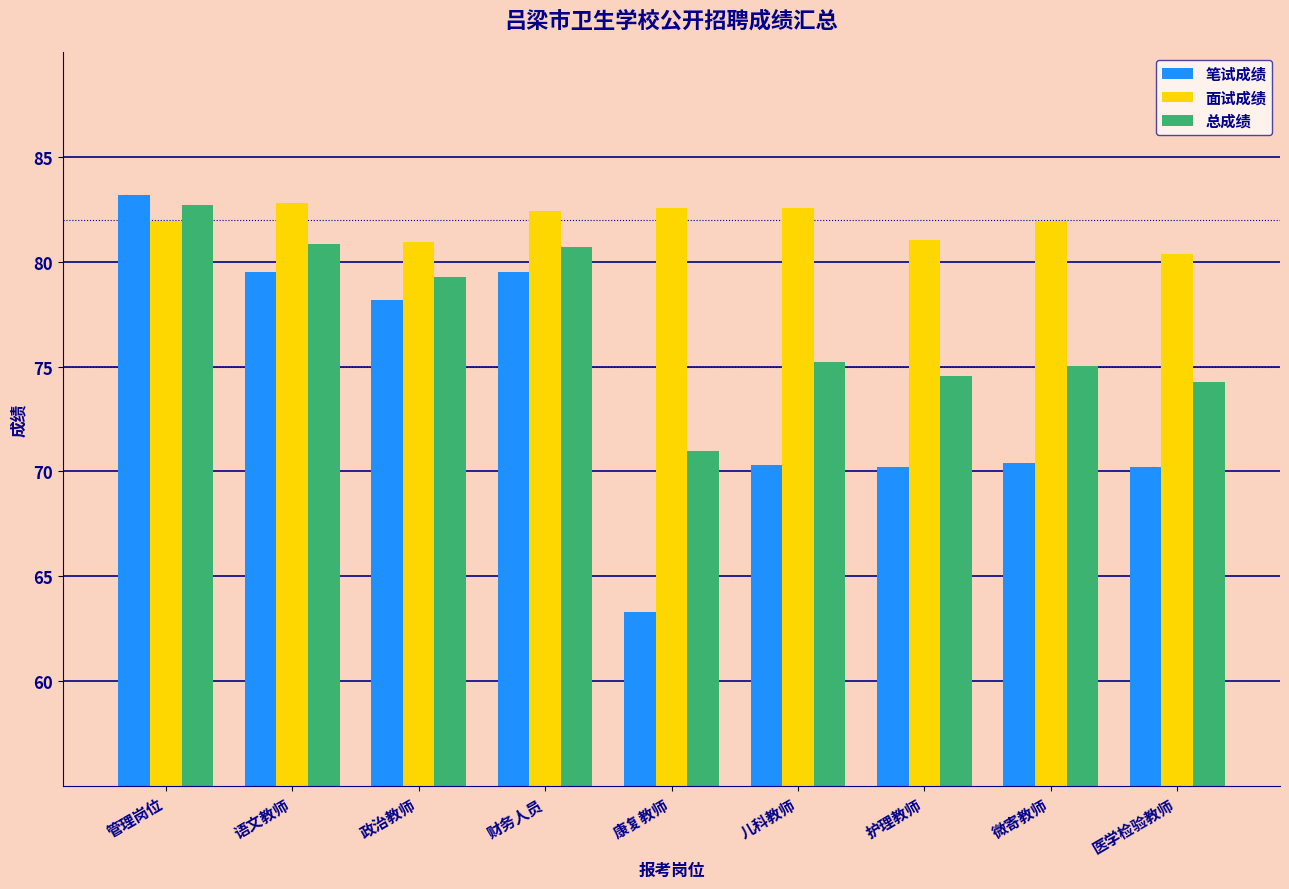

Is the value of 总成绩 at 康复教师 greater than the value of 面试成绩 at 儿科教师?

No